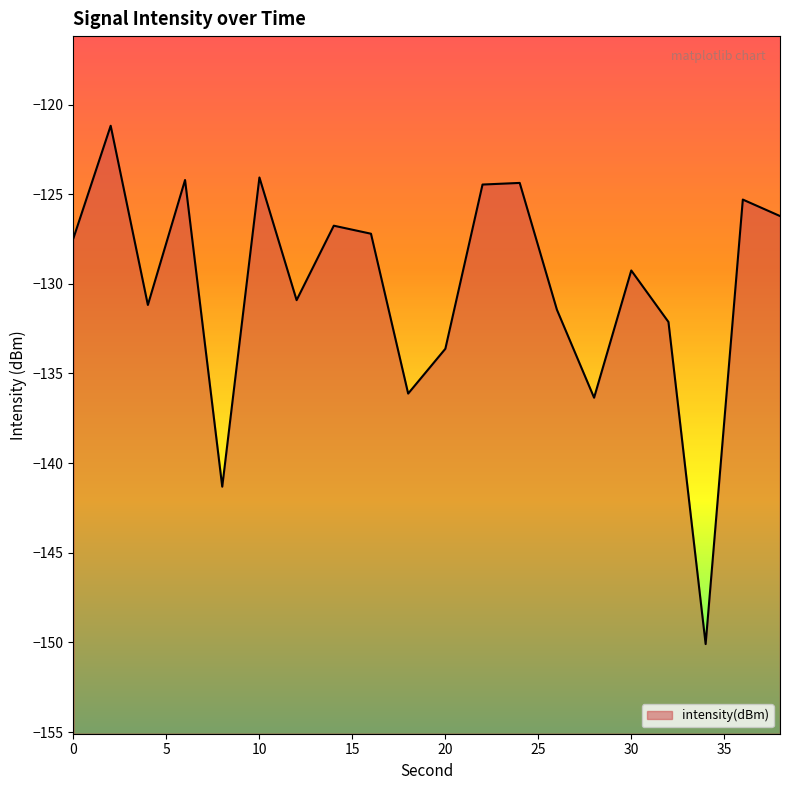

Reading left to right, transcribe all the data shown in this chart.

-127.4	-121.2	-131.2	-124.2	-141.3	-124.1	-130.9	-126.8	-127.2	-136.1	-133.6	-124.5	-124.4	-131.4	-136.4	-129.3	-132.1	-150.1	-125.3	-126.2